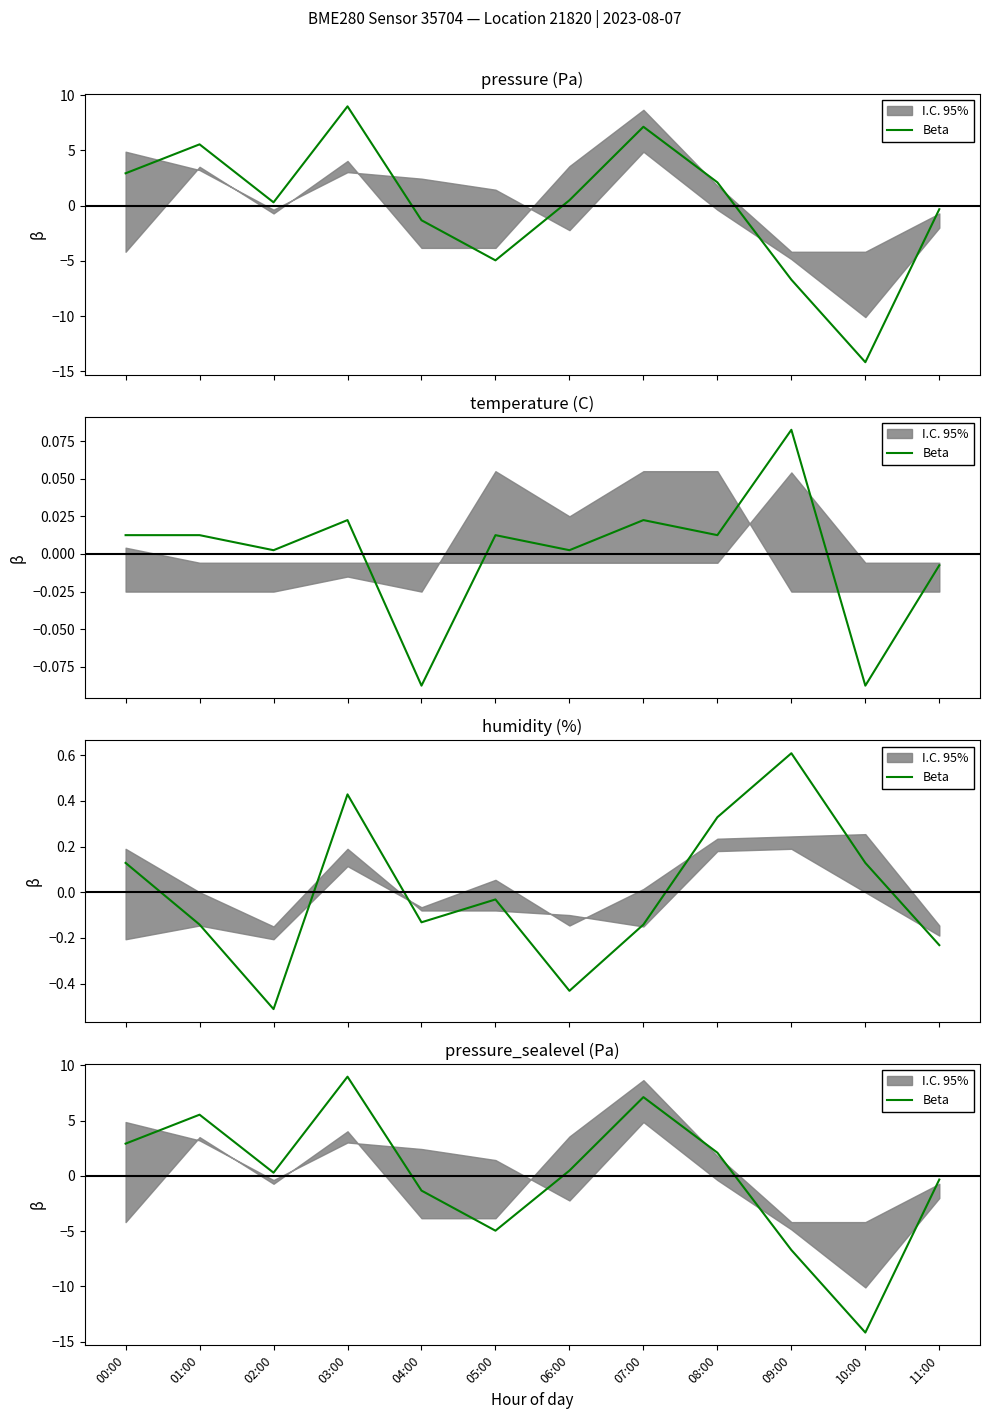

What position from the left is 04:00?

5